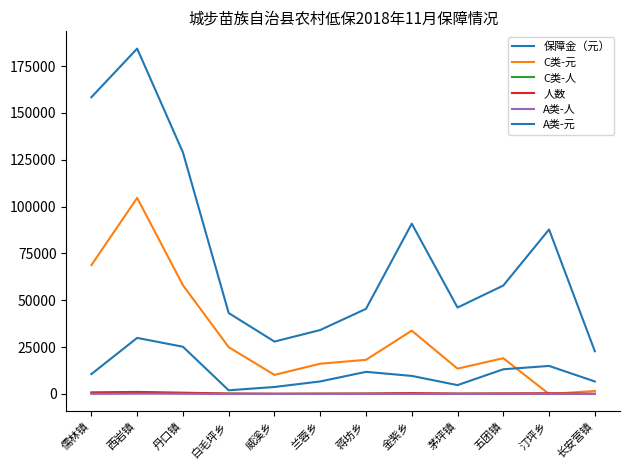

Reading left to right, transcribe all the data shown in this chart.

保障金（元）: 儒林镇=158394	西岩镇=184344	丹口镇=128946	白毛坪乡=43214	威溪乡=27977	兰蓉乡=34148	蒋坊乡=45447	金紫乡=90916	茅坪镇=46140	五团镇=57886	汀坪乡=87809	长安营镇=22826
C类-元: 儒林镇=68796	西岩镇=104664	丹口镇=58065	白毛坪乡=24990	威溪乡=10193	兰蓉乡=16170	蒋坊乡=18228	金紫乡=33810	茅坪镇=13524	五团镇=19110	汀坪乡=0	长安营镇=1617
C类-人: 儒林镇=468	西岩镇=712	丹口镇=395	白毛坪乡=170	威溪乡=69	兰蓉乡=110	蒋坊乡=124	金紫乡=230	茅坪镇=92	五团镇=130	汀坪乡=0	长安营镇=11
人数: 儒林镇=883	西岩镇=1106	丹口镇=706	白毛坪乡=230	威溪乡=143	兰蓉乡=196	蒋坊乡=243	金紫乡=472	茅坪镇=230	五团镇=312	汀坪乡=421	长安营镇=122
A类-人: 儒林镇=51	西岩镇=152	丹口镇=128	白毛坪乡=10	威溪乡=19	兰蓉乡=34	蒋坊乡=60	金紫乡=49	茅坪镇=24	五团镇=67	汀坪乡=76	长安营镇=34
A类-元: 儒林镇=10638	西岩镇=29944	丹口镇=25216	白毛坪乡=1970	威溪乡=3743	兰蓉乡=6698	蒋坊乡=11820	金紫乡=9653	茅坪镇=4728	五团镇=13199	汀坪乡=14972	长安营镇=6698